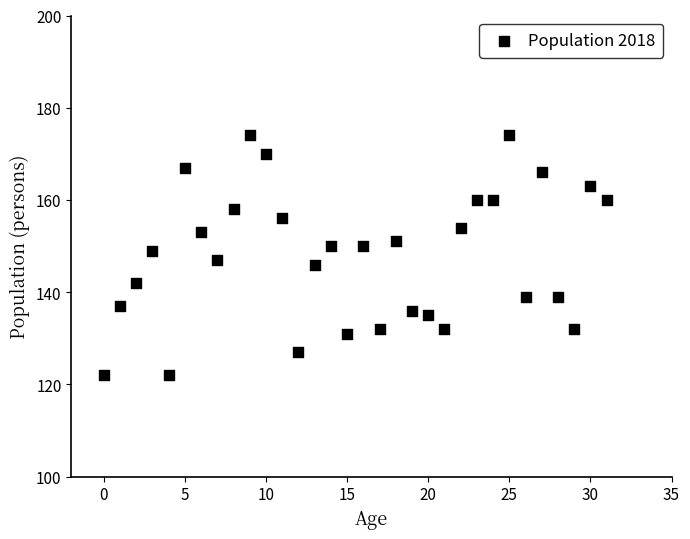

What is the range of Y values (max minus min)?

52